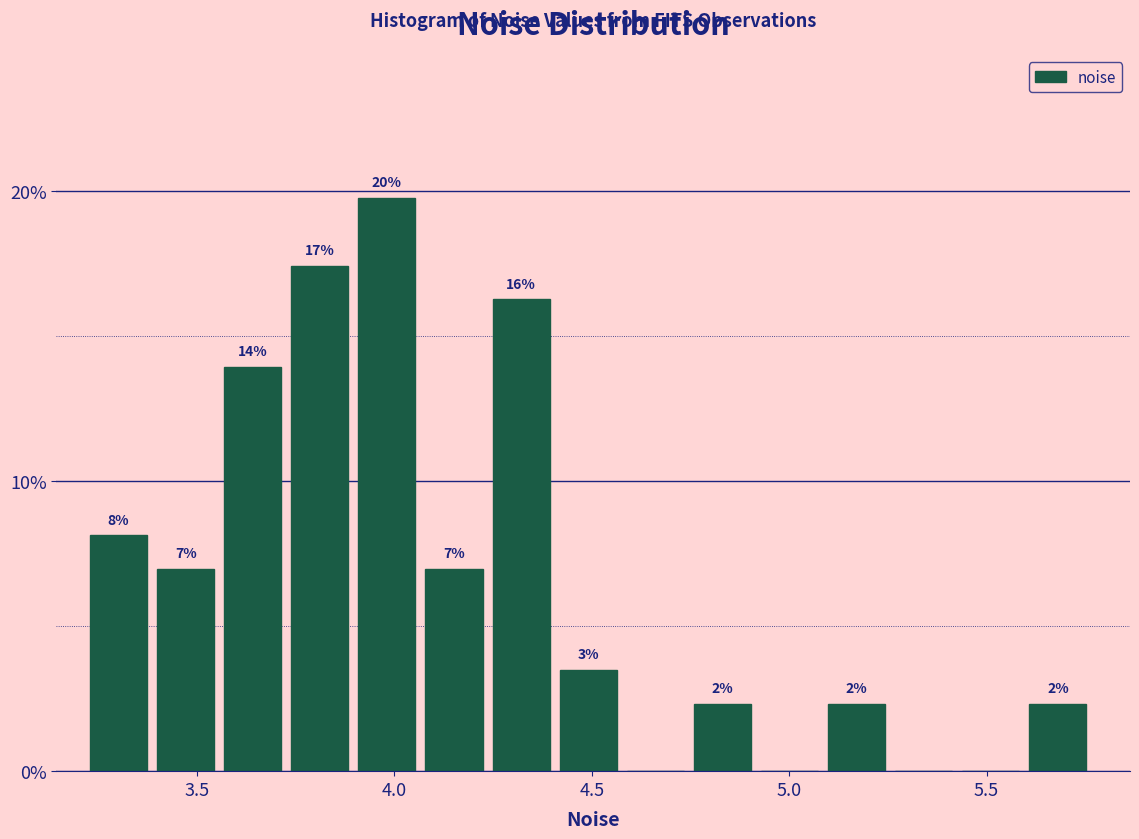

Around what value on the x-axis is the tallest bar? Give the approximate position of its centre, as read against the axis.

4.00